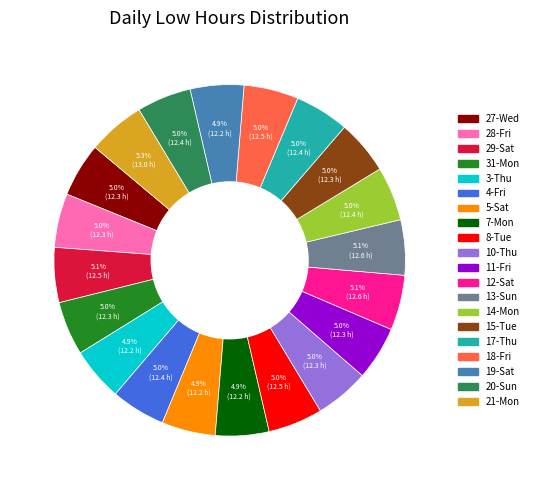

True or false: 7-Mon accounts for 5% of the total.

True